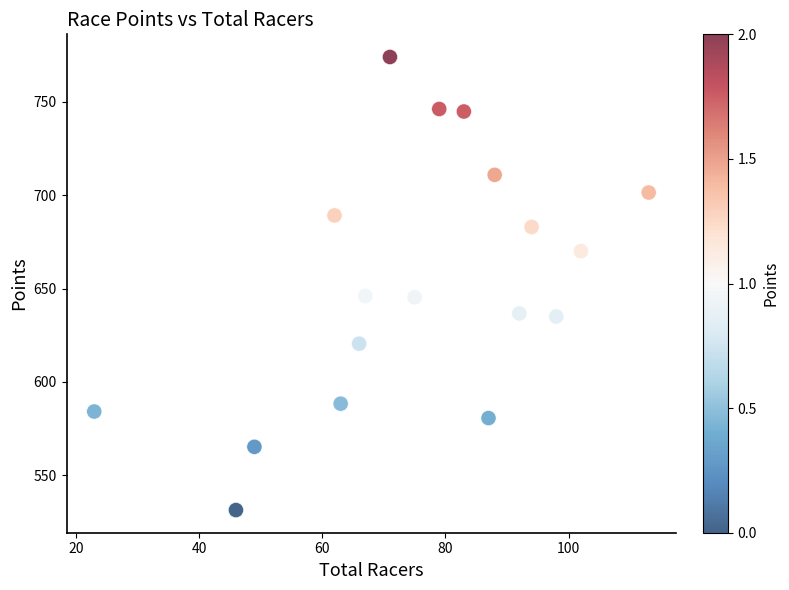

What is the range of X values (max minus min)?

90.0